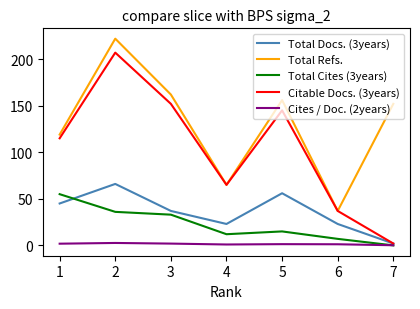

What is the difference between the highest and lowest values at 1?

117.2